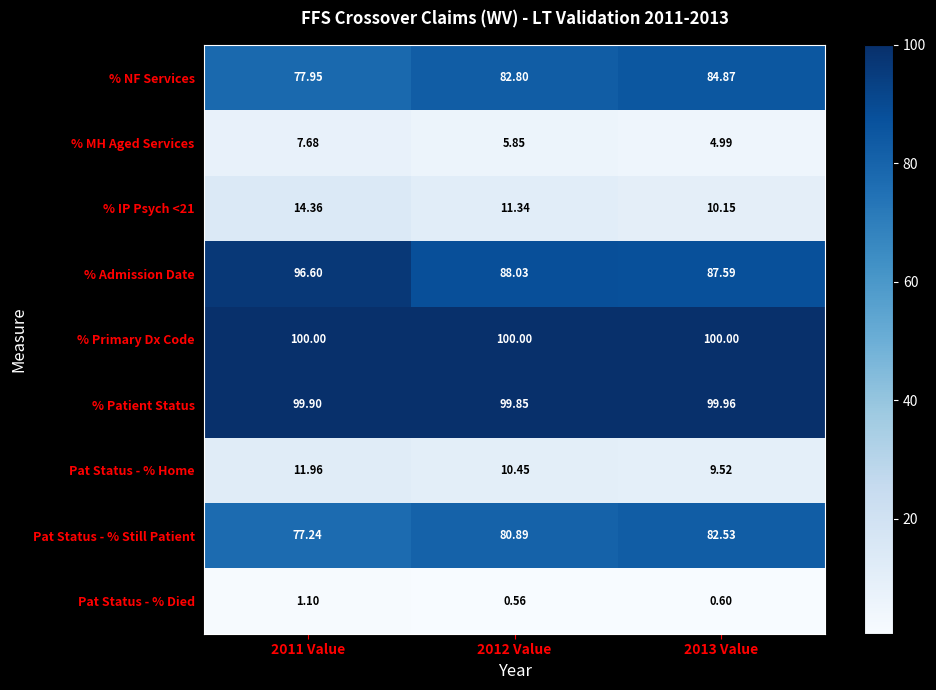

At which category does the chart reach its minimum across all series?

2012 Value